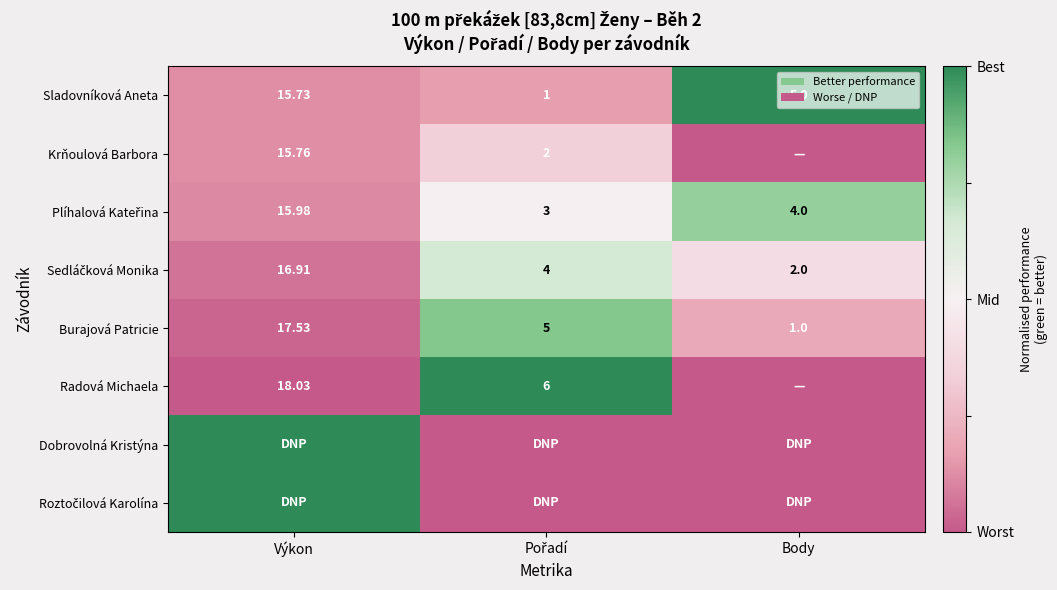

Where does the Sladovníková Aneta series first go above 5?

Výkon